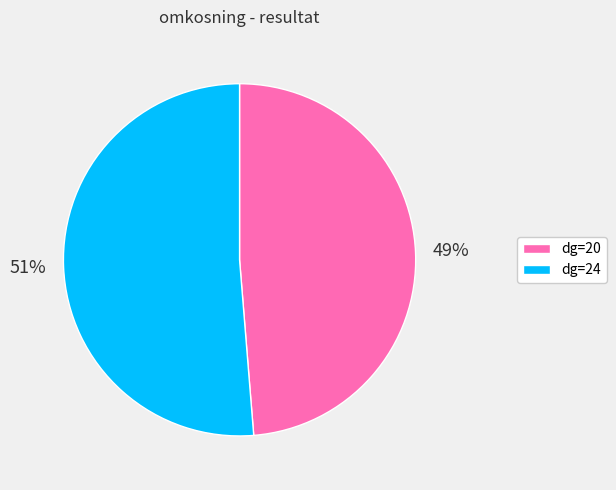

What is the smallest slice in the pie chart?

dg=20